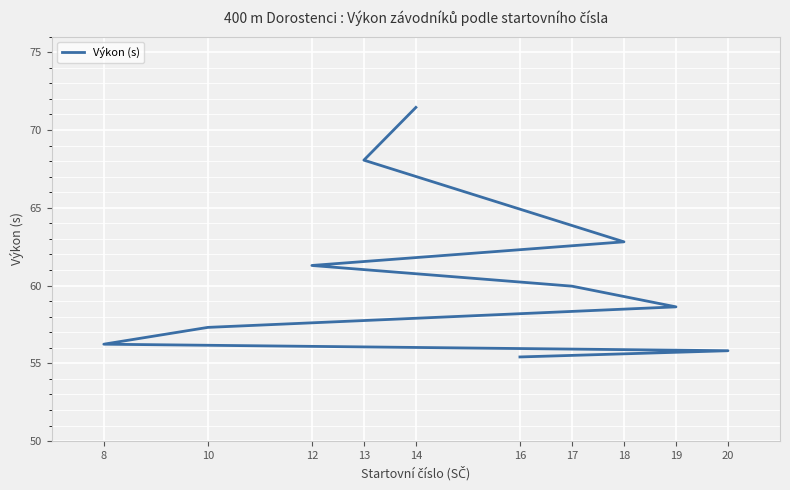

What is the change in value from 16 to 18?

+7.4